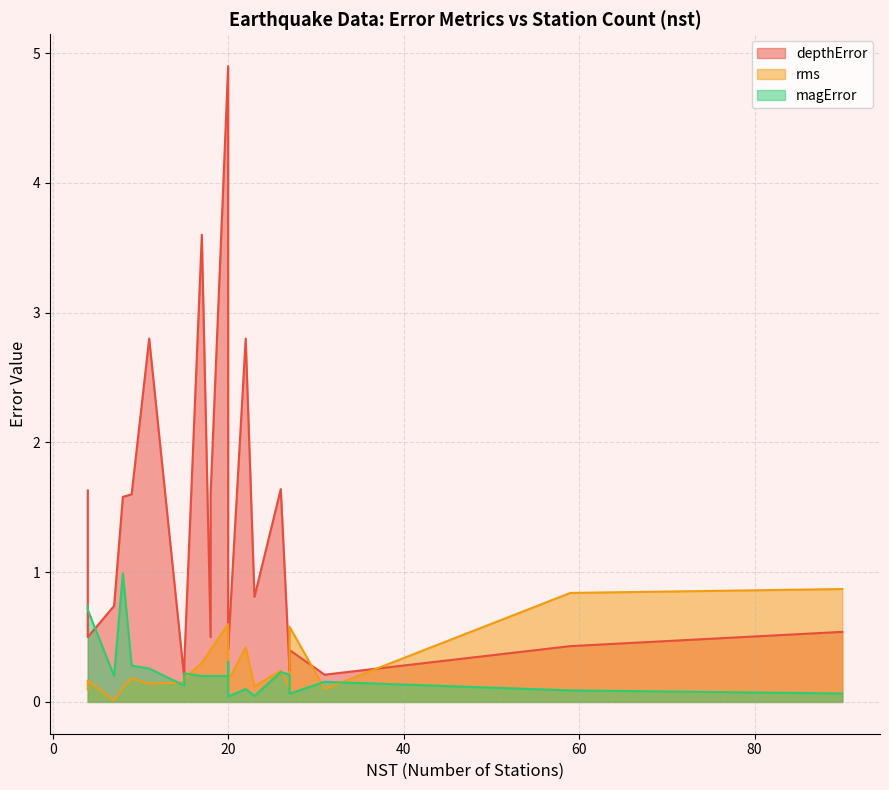

List the series in order of their peak value, lowest first.

rms, magError, depthError